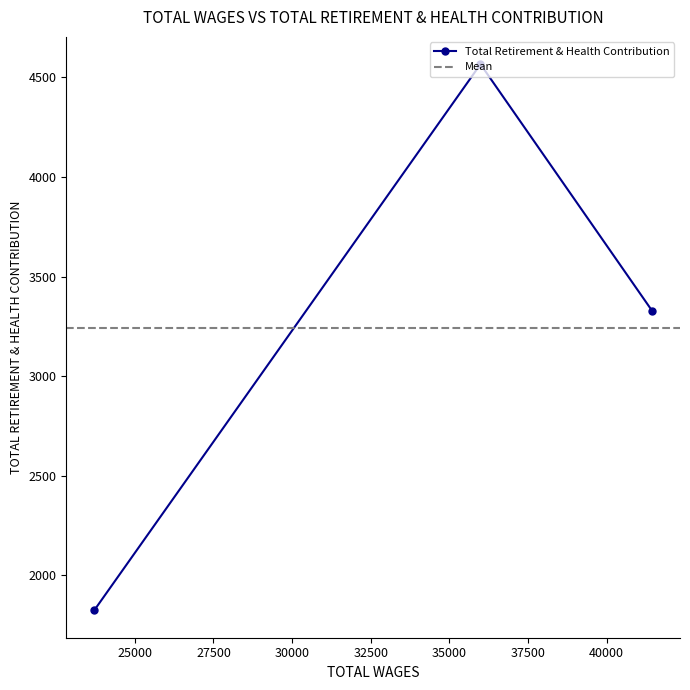

What is the label of the 2nd point from the right?

35991.0